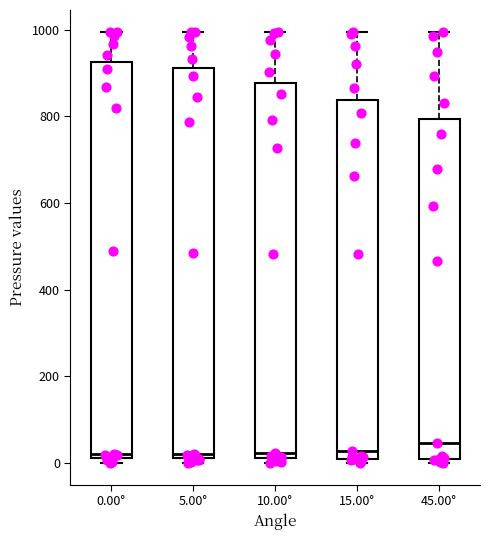

Where is the lower edge of the box for 0.00° on the y-axis? The values are not printed on the chart, so give them approximately, as read against the axis.

20